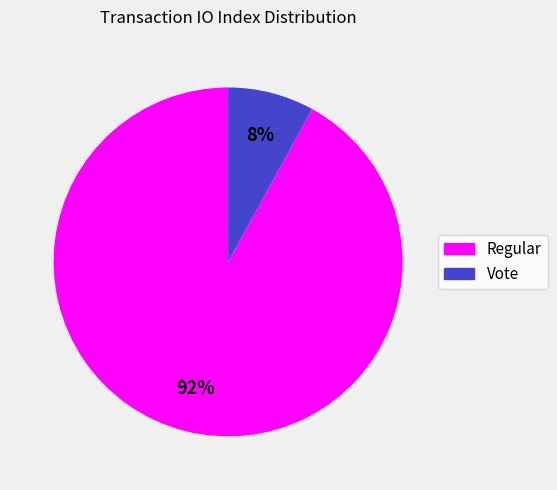

Is there a majority slice in this chart?

Yes